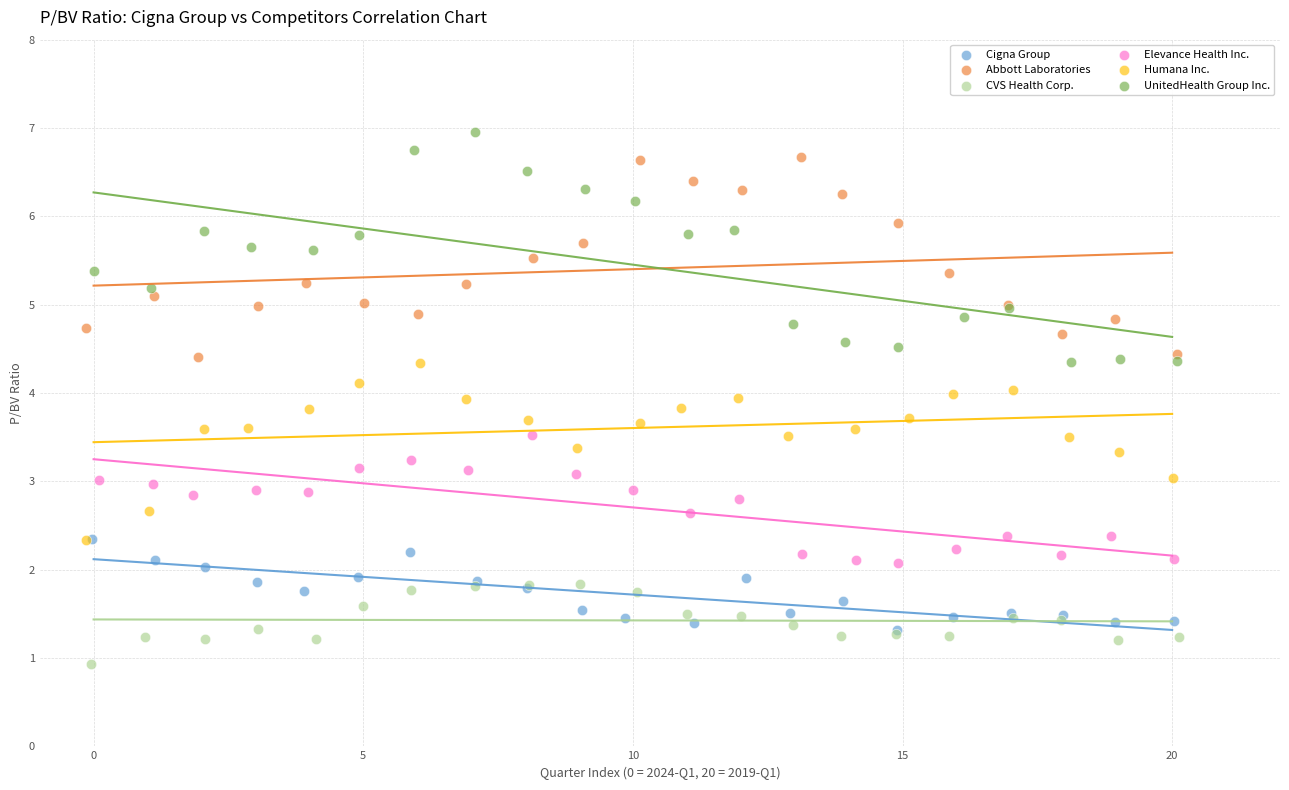

Which series has the largest Y range (max minus min)?

UnitedHealth Group Inc.